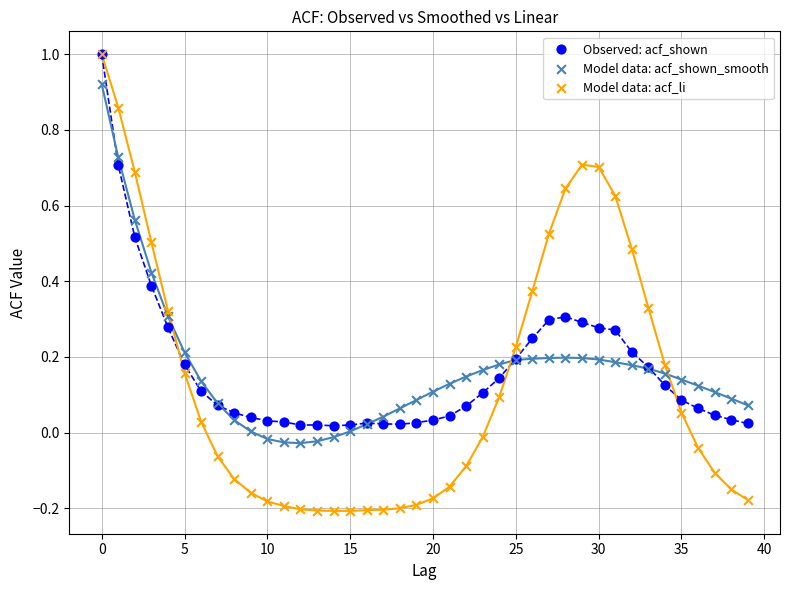

What are all the series names shown in the legend?

Observed: acf_shown, Model data: acf_shown_smooth, Model data: acf_li